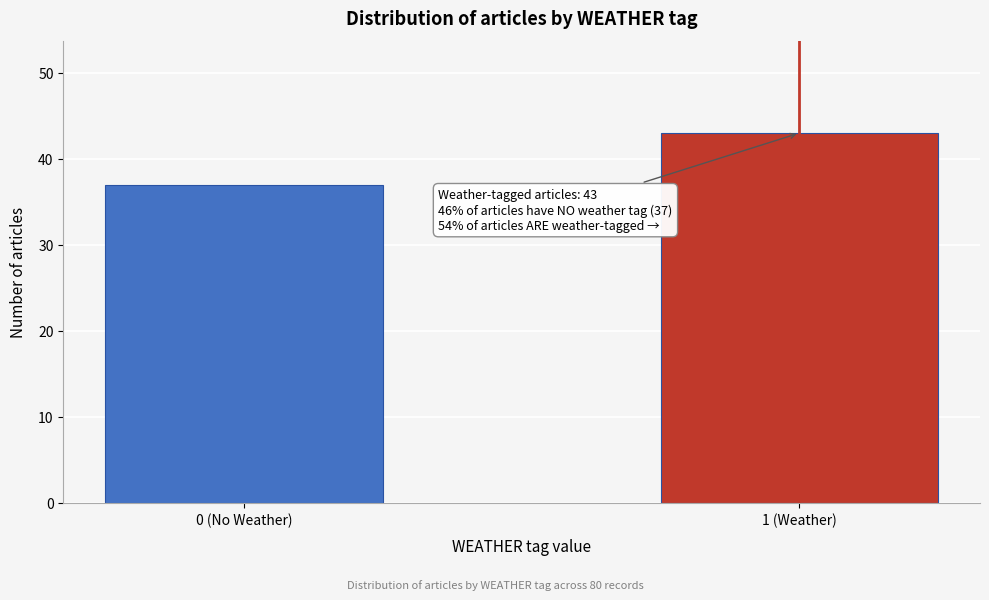

Reading right to left, transcribe all the data shown in this chart.

43	37